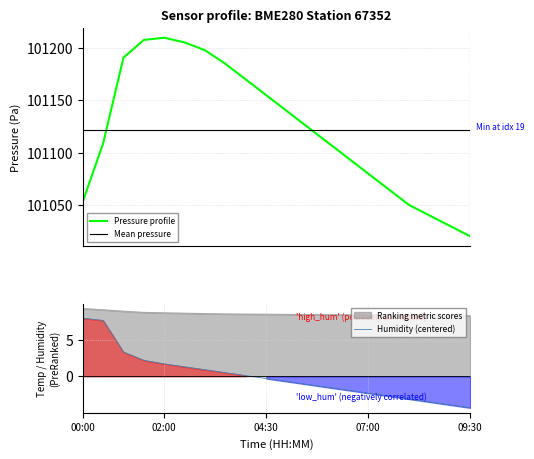

True or false: temperature has a value of 12.9 at 8.

False